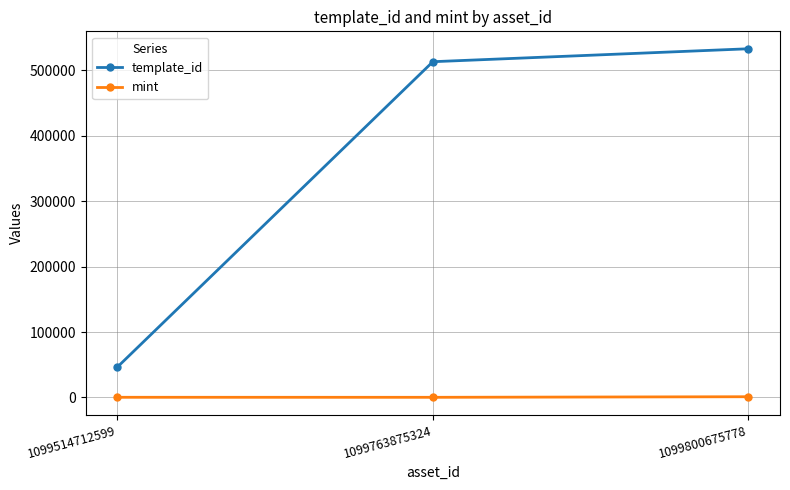

What value does the mint series have at 1099514712599, to the nearest 100?

300